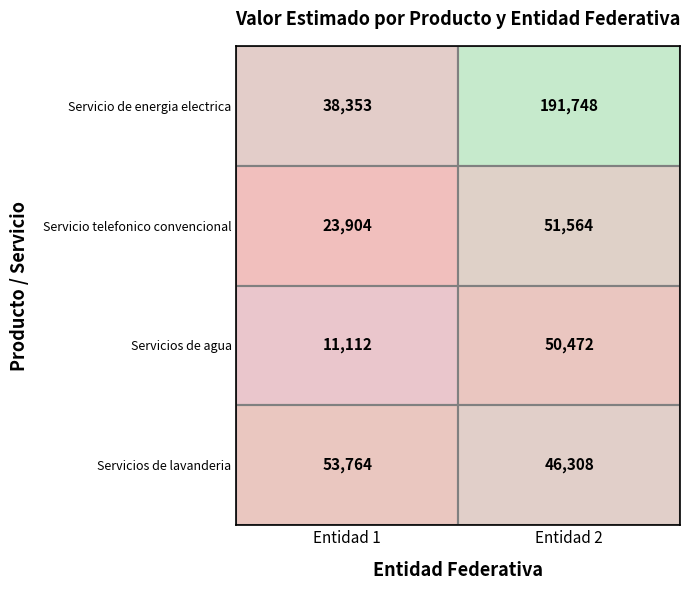

Reading left to right, transcribe all the data shown in this chart.

Servicio de energia electrica: Entidad 1=38353	Entidad 2=191748
Servicio telefonico convencional: Entidad 1=23904	Entidad 2=51564
Servicios de agua: Entidad 1=11112	Entidad 2=50472
Servicios de lavanderia: Entidad 1=53764	Entidad 2=46308